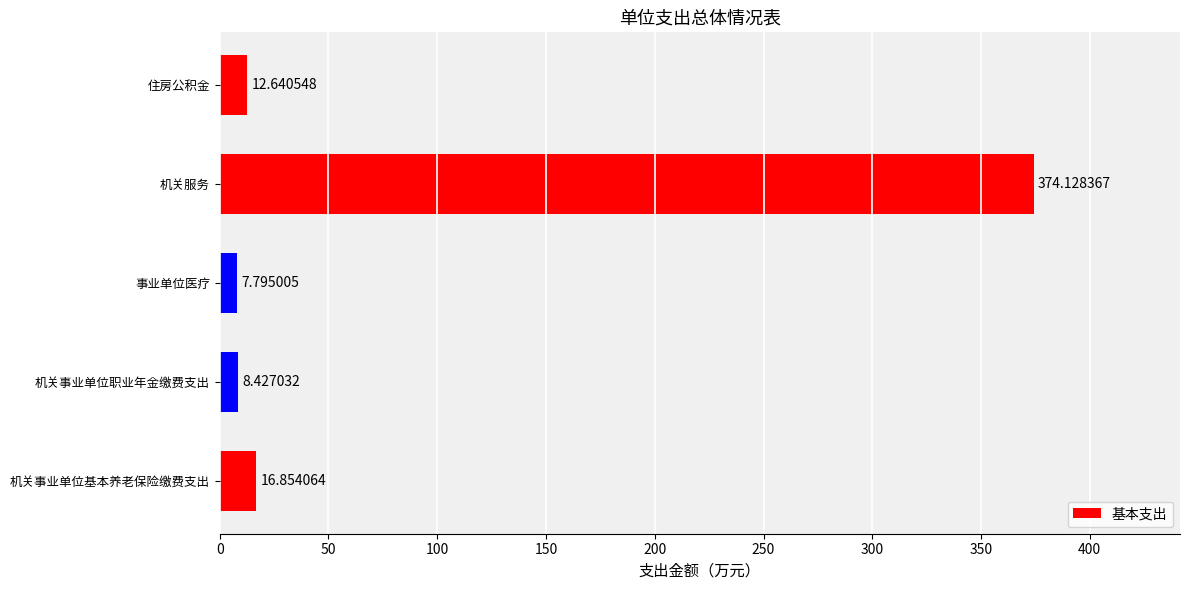

Which category has the lowest value across all series?

事业单位医疗